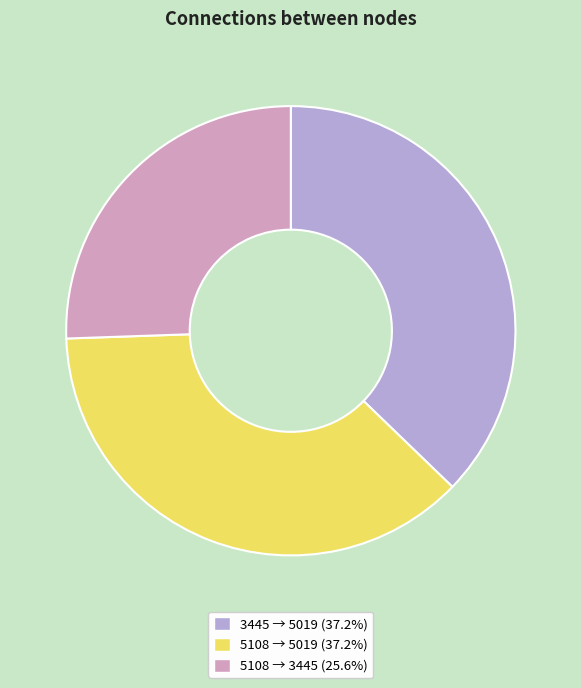

Approximately how many times larger is the value at 3445 → 5019 (37.2%) compared to 5108 → 3445 (25.6%)?

1.5